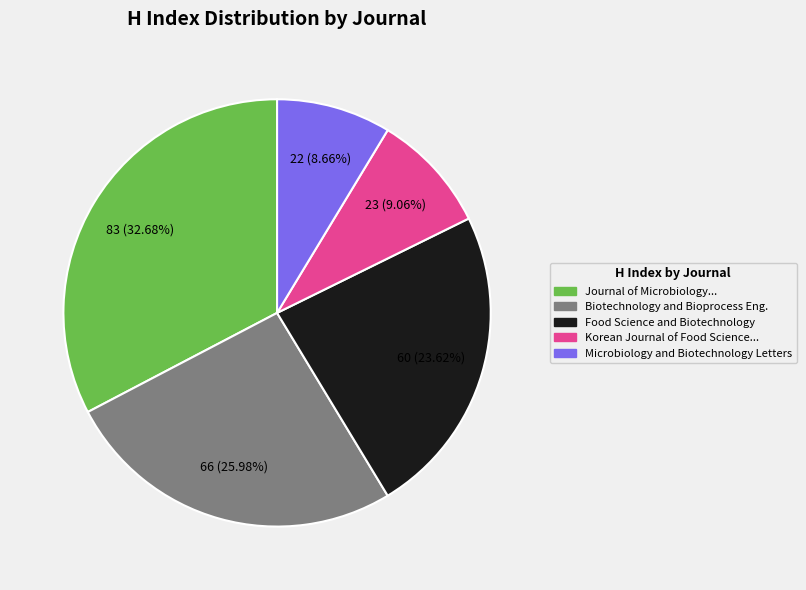

Does any single category account for the majority?

No